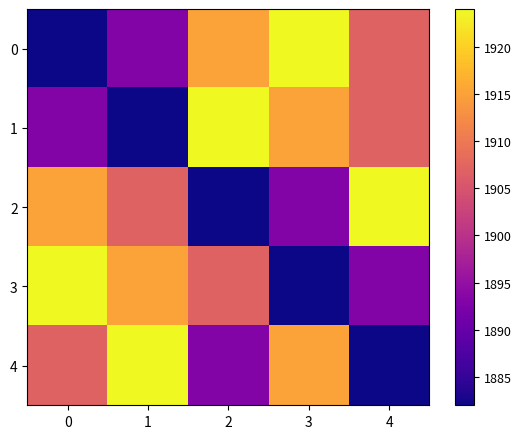

Reading left to right, transcribe all the data shown in this chart.

0: 0=1882	1=1893	2=1915	3=1924	4=1907
1: 0=1893	1=1882	2=1924	3=1915	4=1907
2: 0=1915	1=1907	2=1882	3=1893	4=1924
3: 0=1924	1=1915	2=1907	3=1882	4=1893
4: 0=1907	1=1924	2=1893	3=1915	4=1882